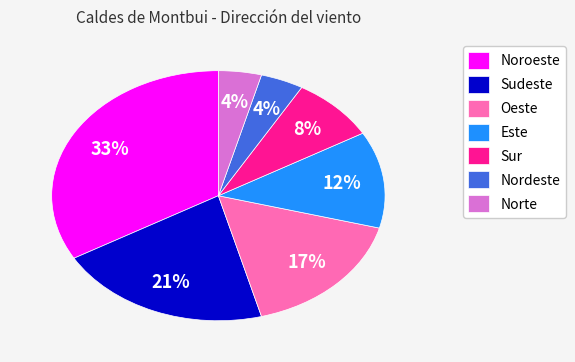

Count the number of slices in the pie.

7